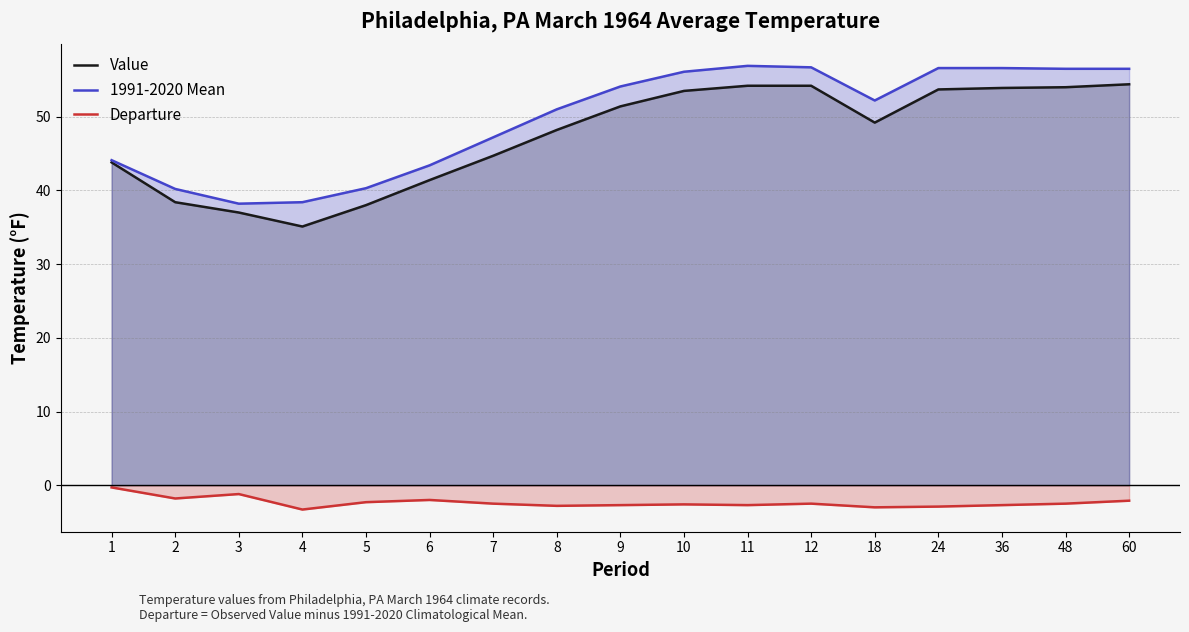

What are all the series names shown in the legend?

Value, 1991-2020 Mean, Departure